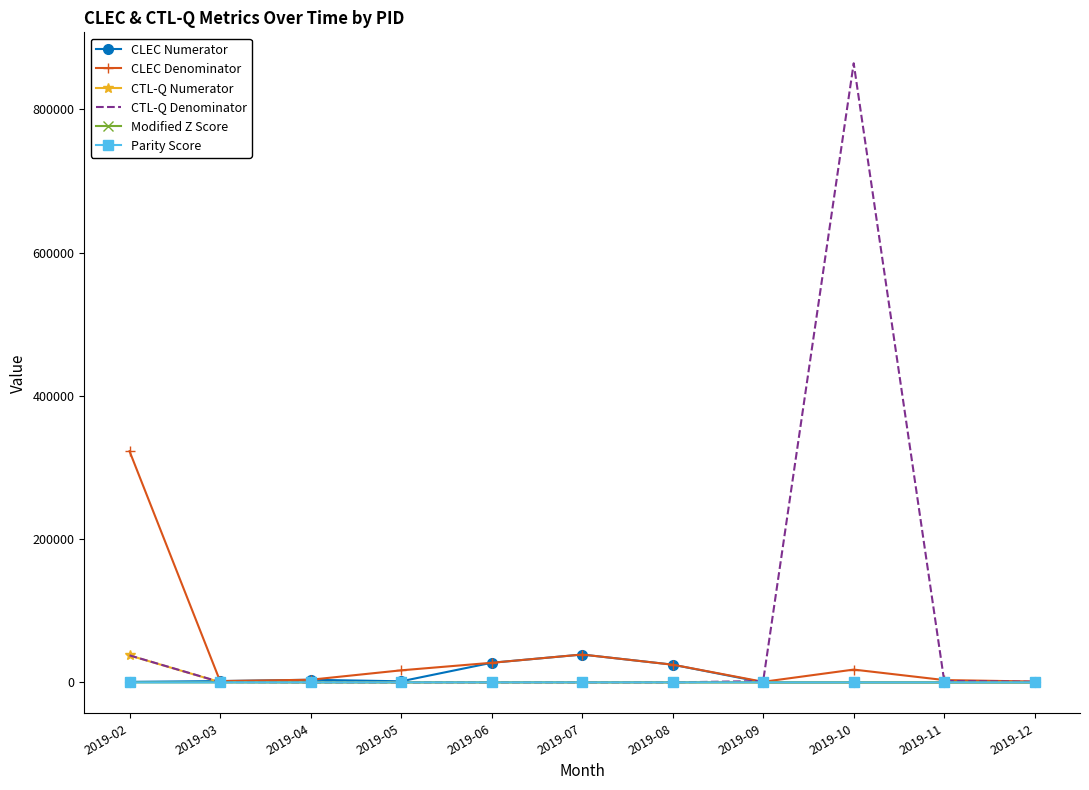

Is it true that CLEC Denominator equals 3243.0 at 2019-11?

True